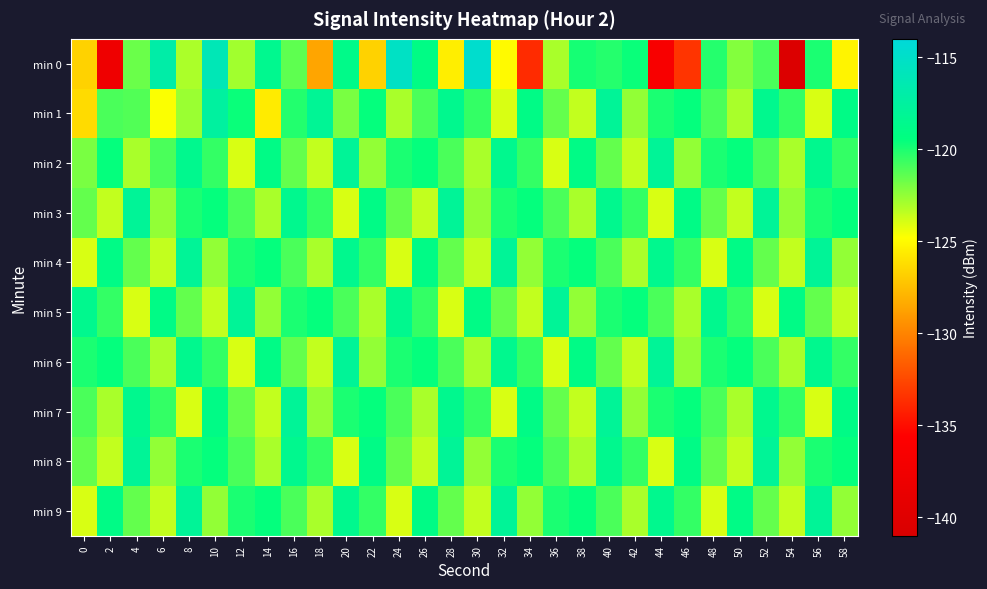

At 8, list the series in order from largest to smallest.

min 4, min 9, min 2, min 6, min 3, min 8, min 5, min 1, min 0, min 7